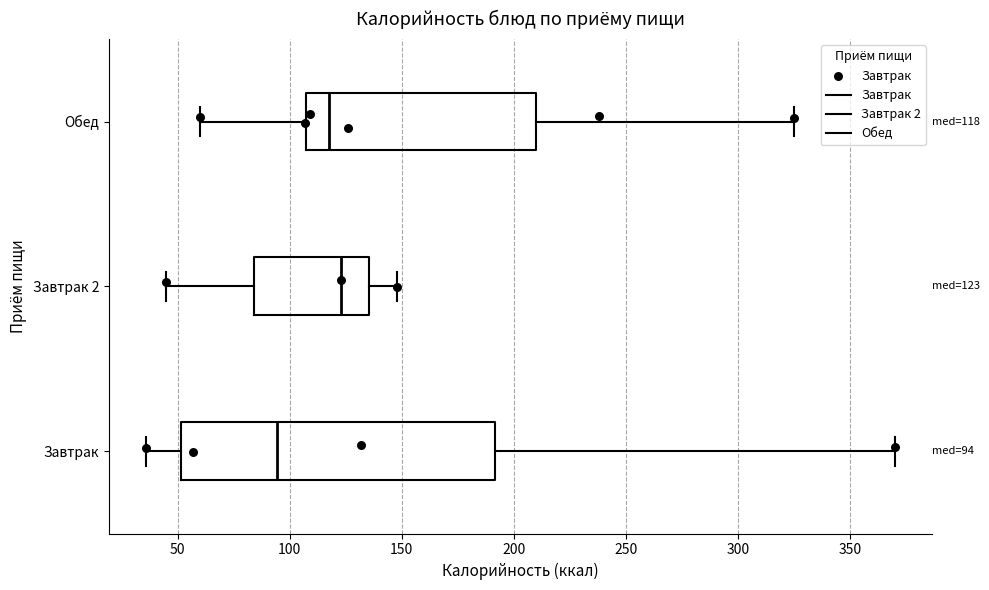

Comparing the boxes themselves (not the whiskers), which one is the widest?

Завтрак